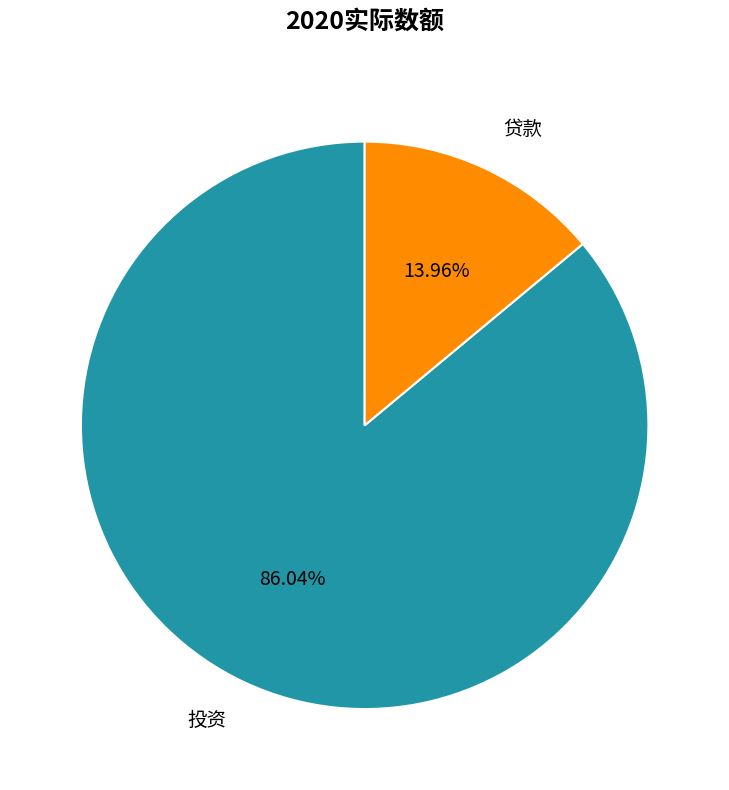

Between 贷款 and 投资, which is larger?

投资